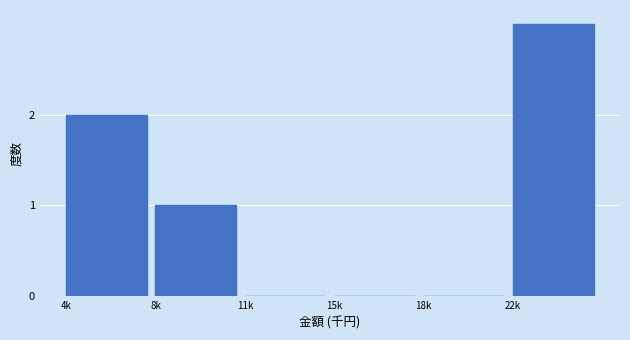

Reading right to left, extract all data points from this chart.

22k=3	18k=0	15k=0	11k=0	8k=1	4k=2